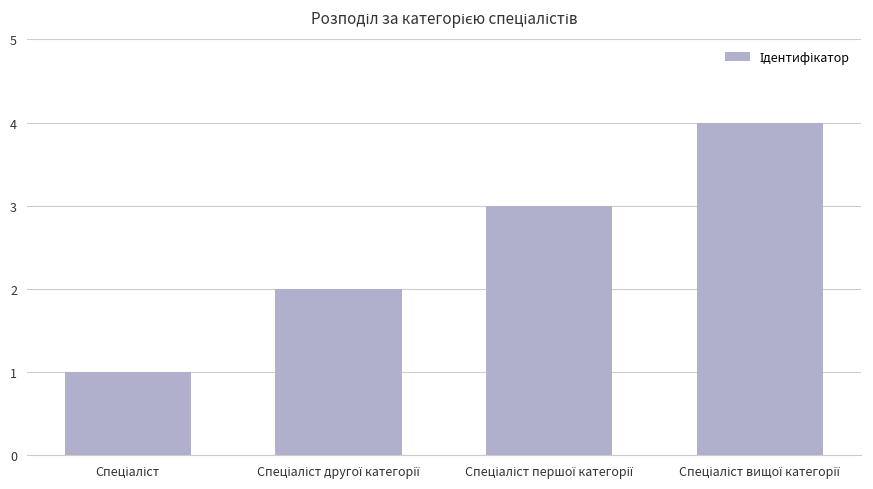

What is the difference between the maximum and minimum values?

3